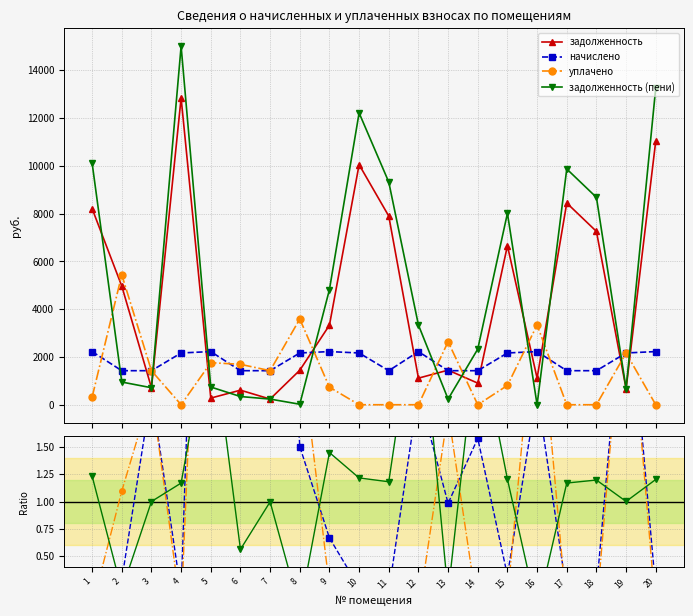

At which label is уплачено closest to 3?

16